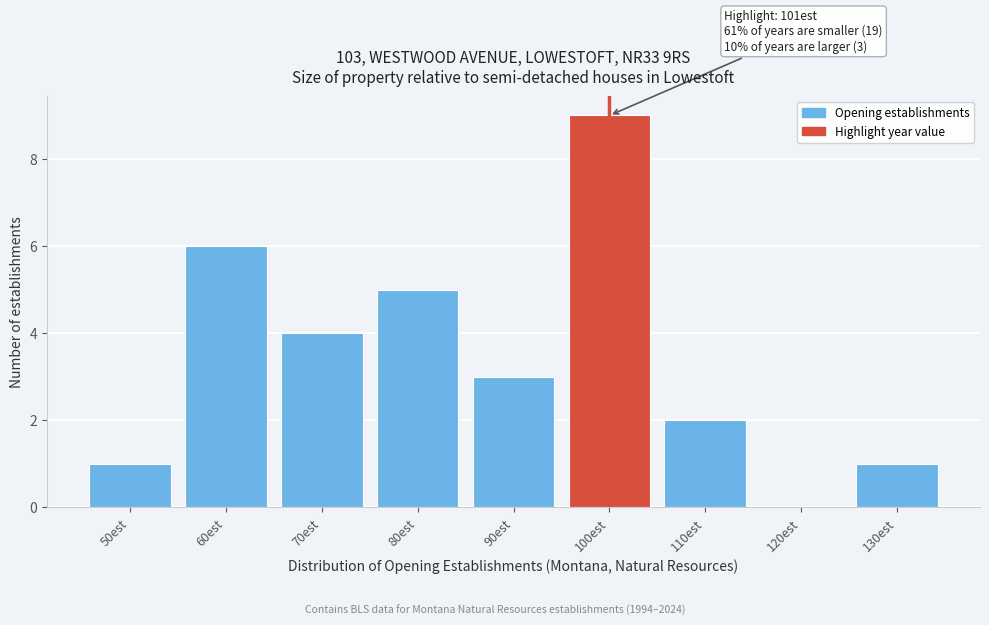

Reading left to right, list all the values displayed in this chart.

50est=1	60est=6	70est=4	80est=5	90est=3	100est=9	110est=2	120est=0	130est=1